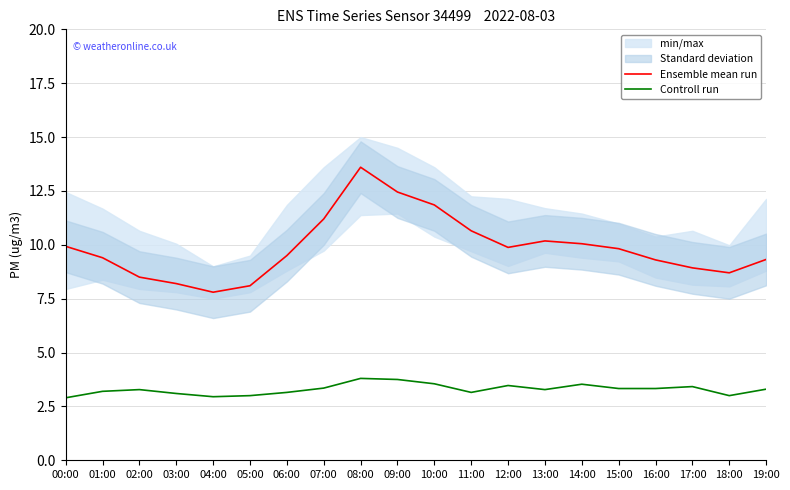

Reading left to right, transcribe all the data shown in this chart.

Ensemble mean run: 00:00=9.9	01:00=9.4	02:00=8.5	03:00=8.2	04:00=7.8	05:00=8.1	06:00=9.5	07:00=11.2	08:00=13.6	09:00=12.4	10:00=11.8	11:00=10.7	12:00=9.9	13:00=10.2	14:00=10.1	15:00=9.8	16:00=9.3	17:00=8.9	18:00=8.7	19:00=9.3
Controll run: 00:00=2.9	01:00=3.2	02:00=3.3	03:00=3.1	04:00=3.0	05:00=3.0	06:00=3.1	07:00=3.4	08:00=3.8	09:00=3.8	10:00=3.5	11:00=3.1	12:00=3.5	13:00=3.3	14:00=3.5	15:00=3.3	16:00=3.3	17:00=3.4	18:00=3.0	19:00=3.3